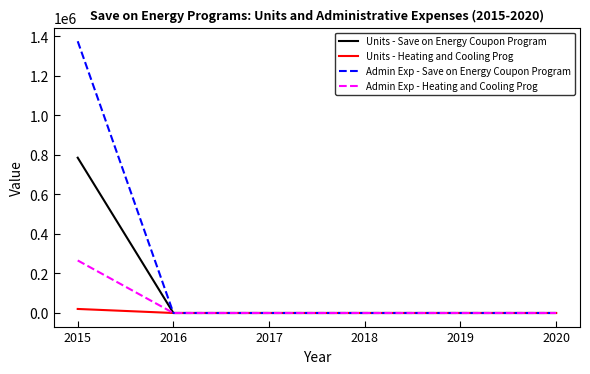

At which category is the sum across all series the highest?

2015